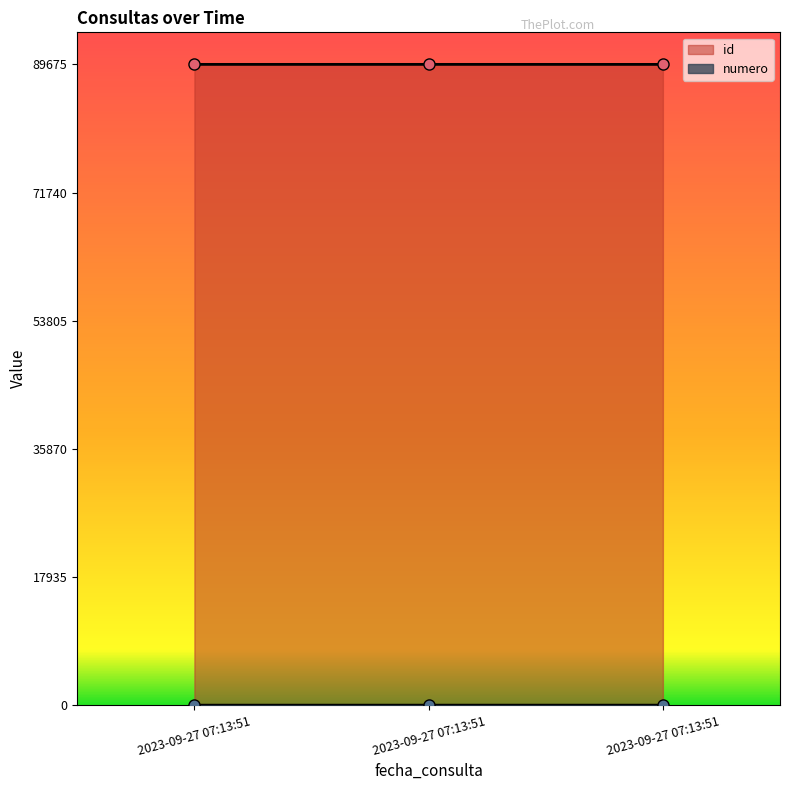

What is the difference between the numero values at 2023-09-27 07:13:51 and 2023-09-27 07:13:51?

1